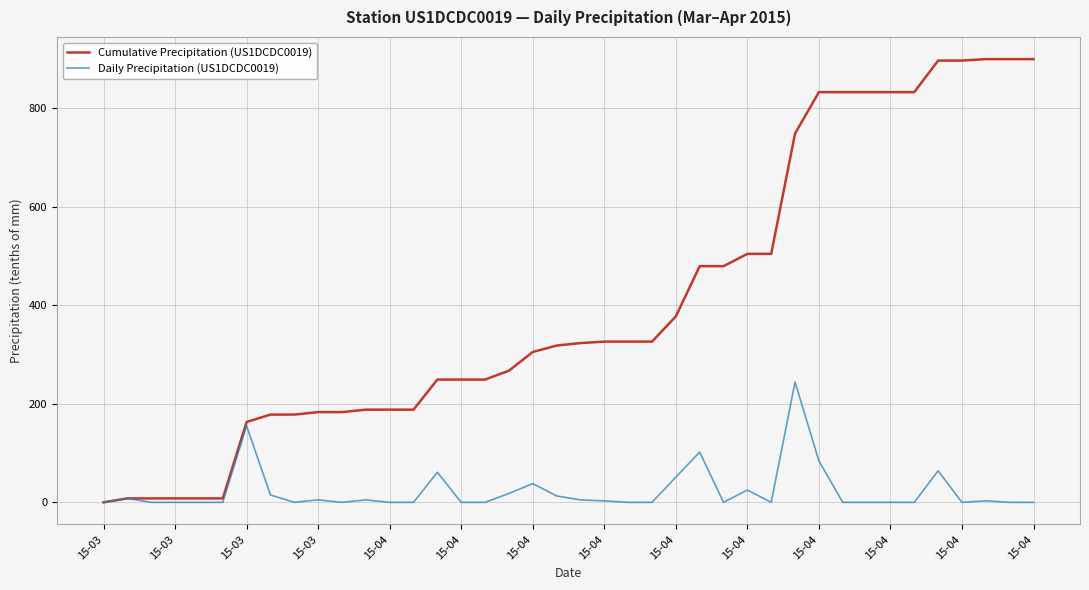

Rank the series by their average value, from highest to lowest.

Cumulative Precipitation (US1DCDC0019), Daily Precipitation (US1DCDC0019)